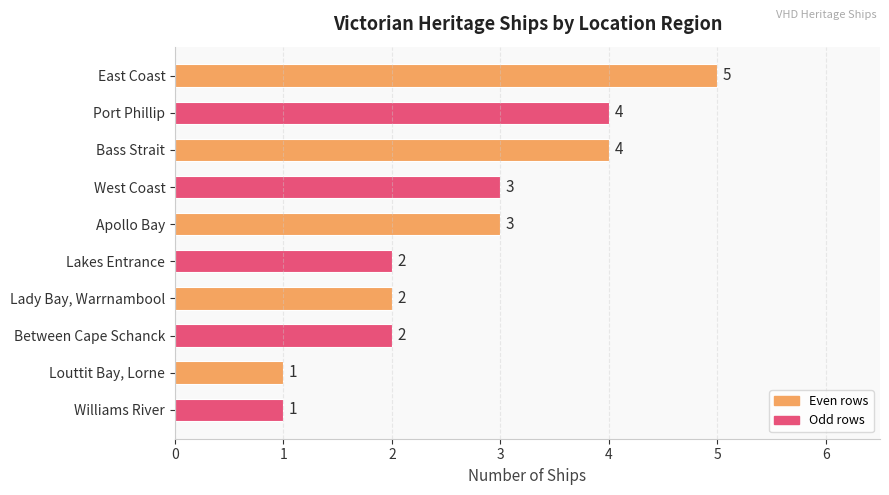

What is the label of the 2nd bar from the top?

Port Phillip